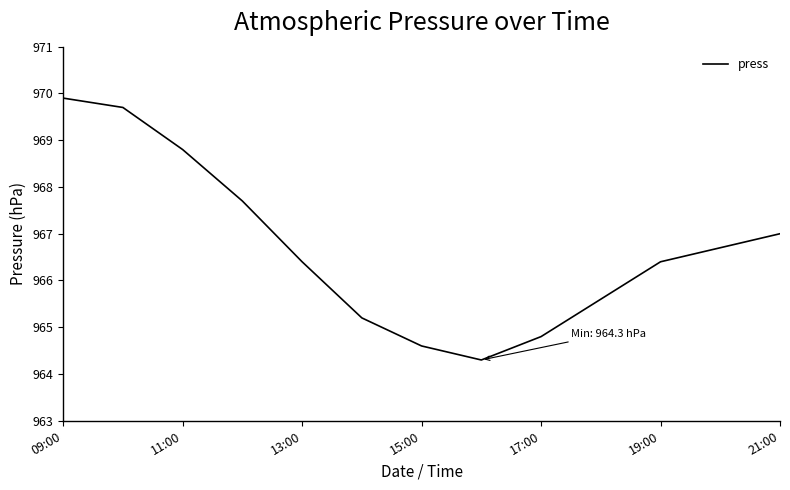

What is the greatest value displayed?

969.9